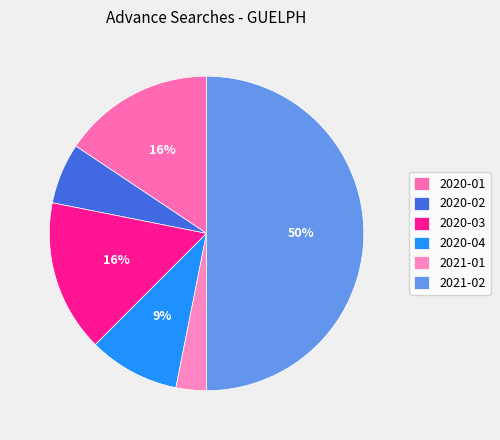

True or false: 2021-01 accounts for 3% of the total.

True